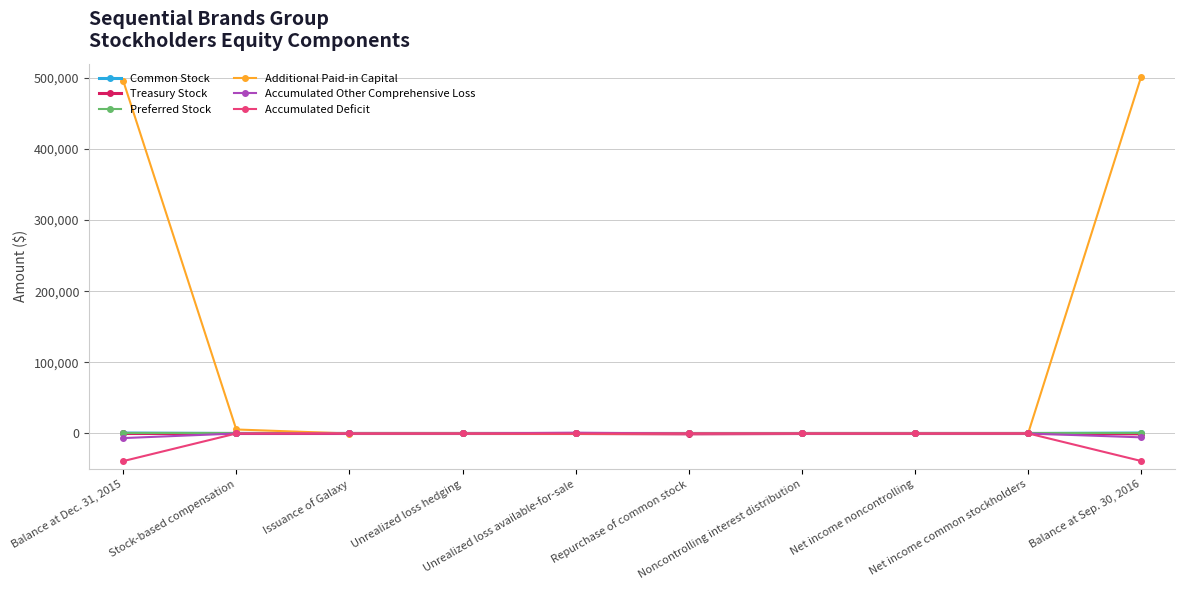

What is the greatest value displayed?

501803